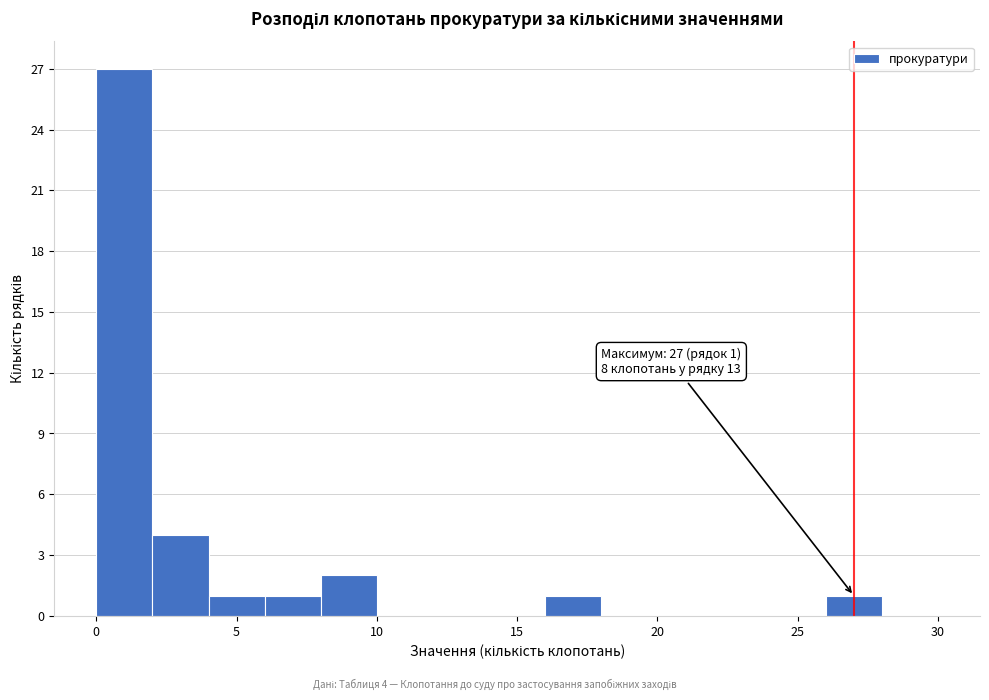

Over which range of the x-axis is the bar tallest?

0 to 2